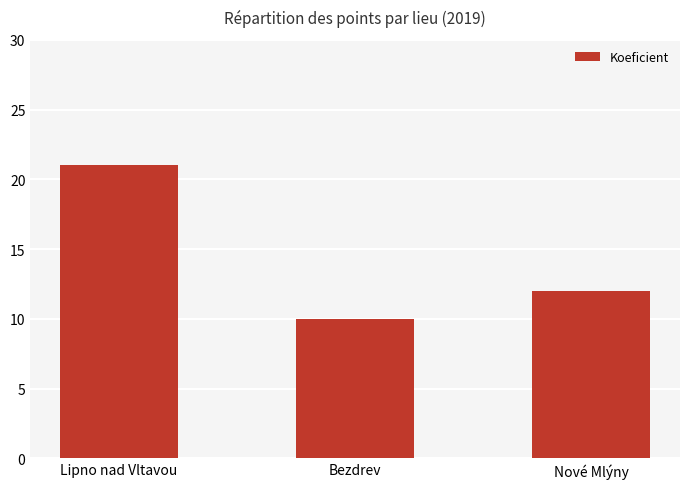

What is the greatest value displayed?

21